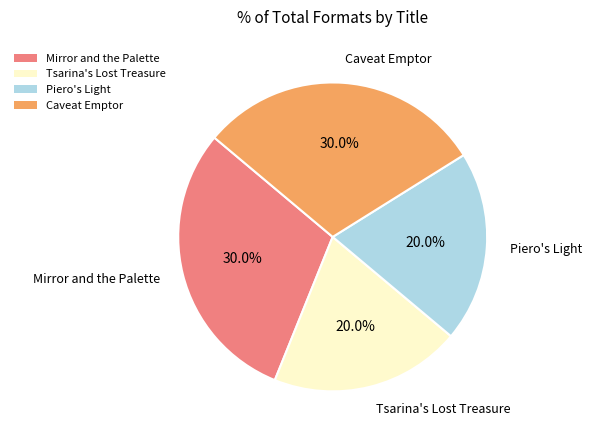

Does Tsarina's Lost Treasure represent more than half of the total?

No